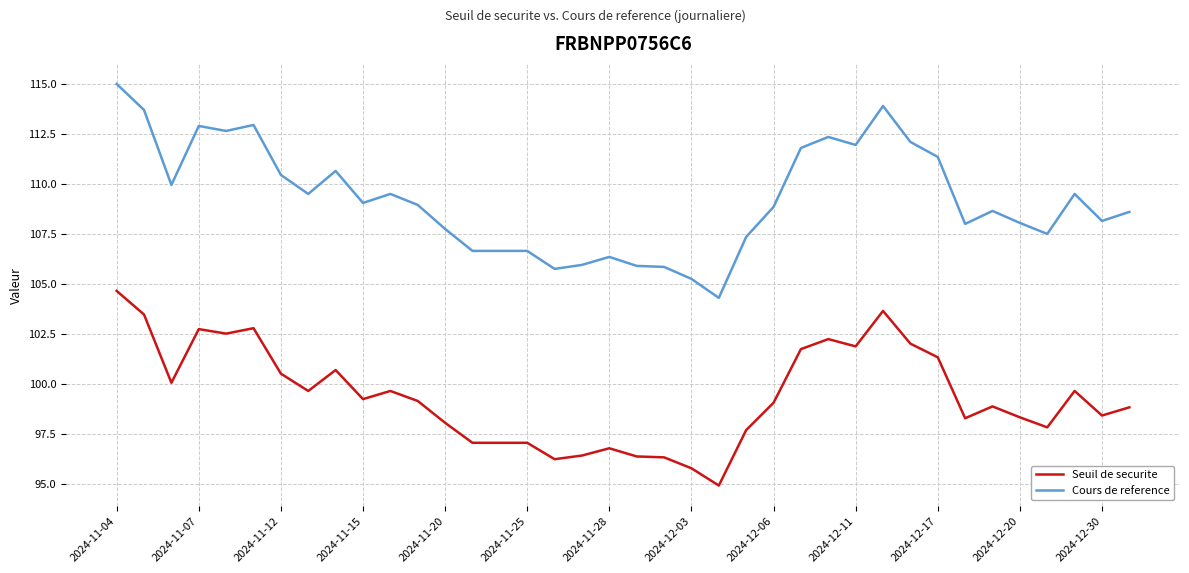

Rank the series by their maximum value, from highest to lowest.

Cours de reference, Seuil de securite